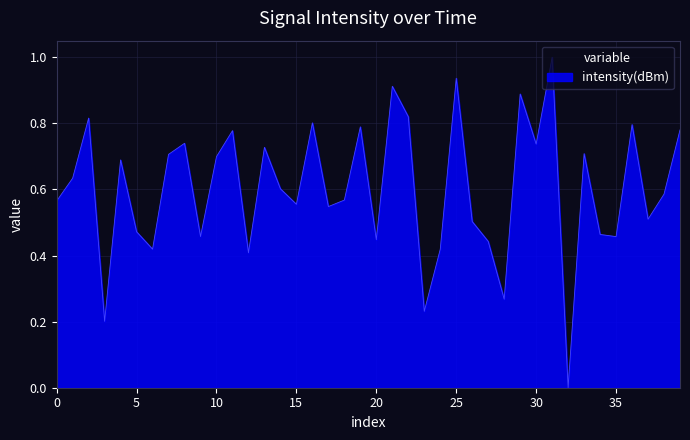

What is the maximum value shown in the chart?

1.0